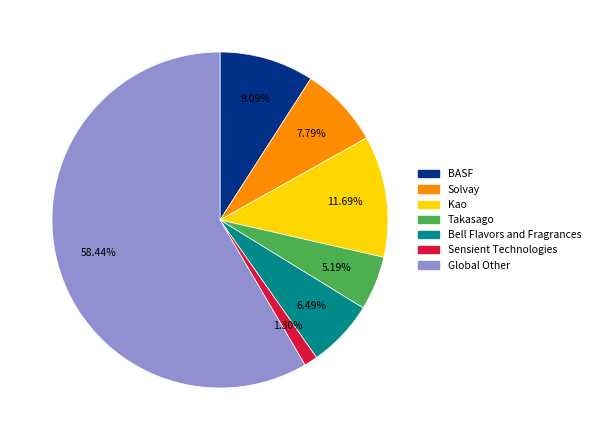

Combined, do Sensient Technologies and Solvay account for over 50%?

No